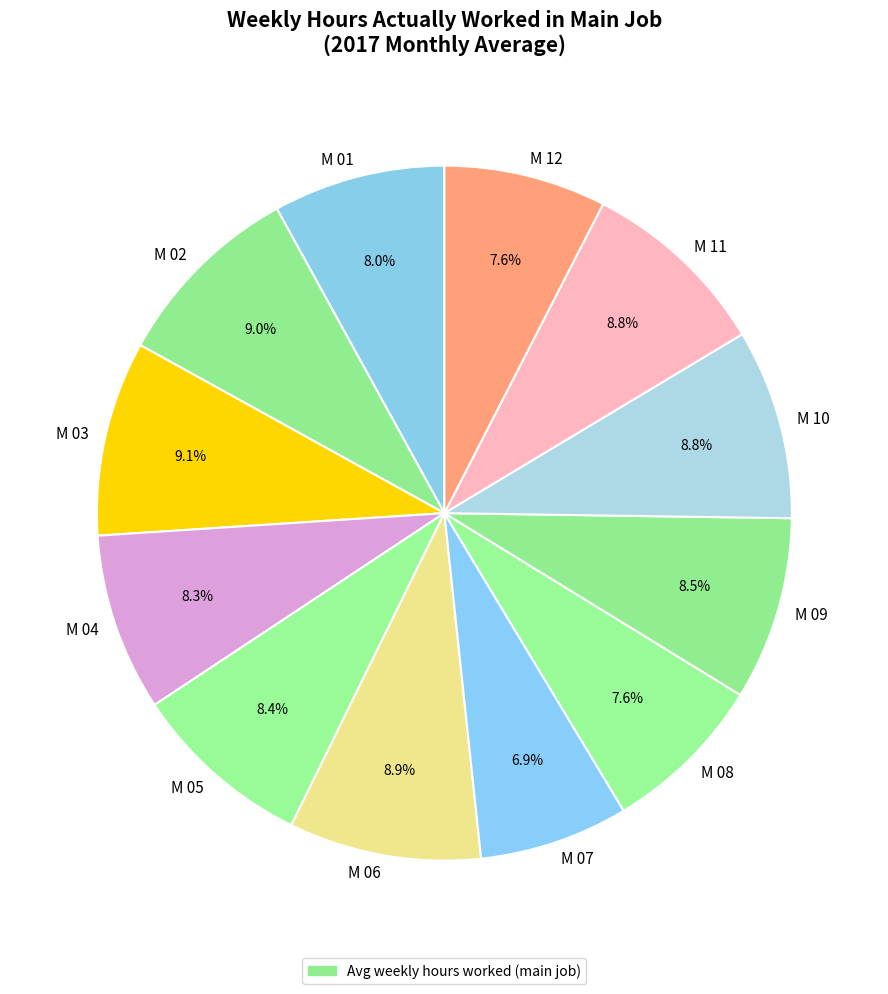

The M 01 slice represents 8% of the pie. True or false?

True